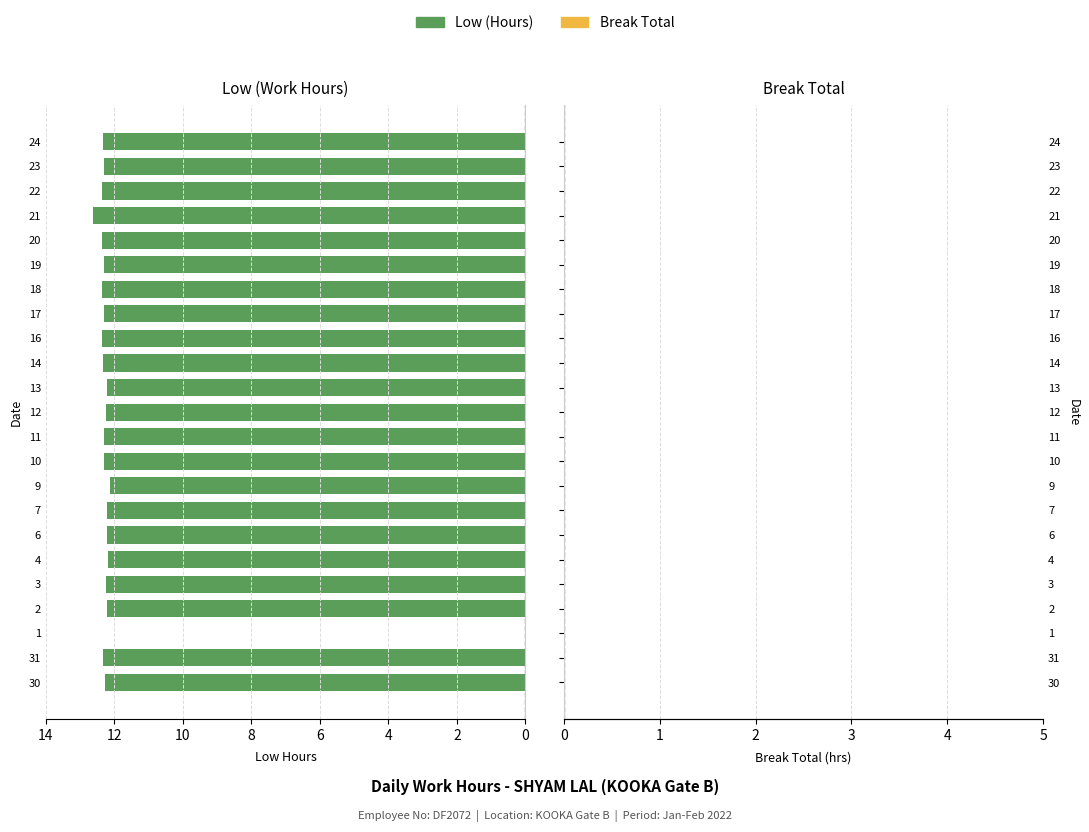

Is it true that the value at 13 is 12.2?

True